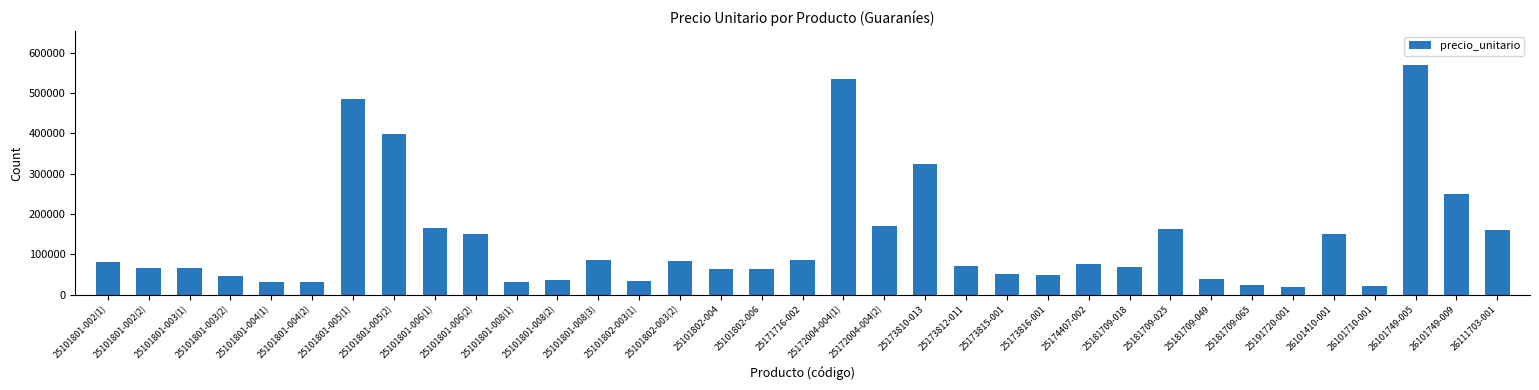

At which category does the chart reach its peak across all series?

26101749-005